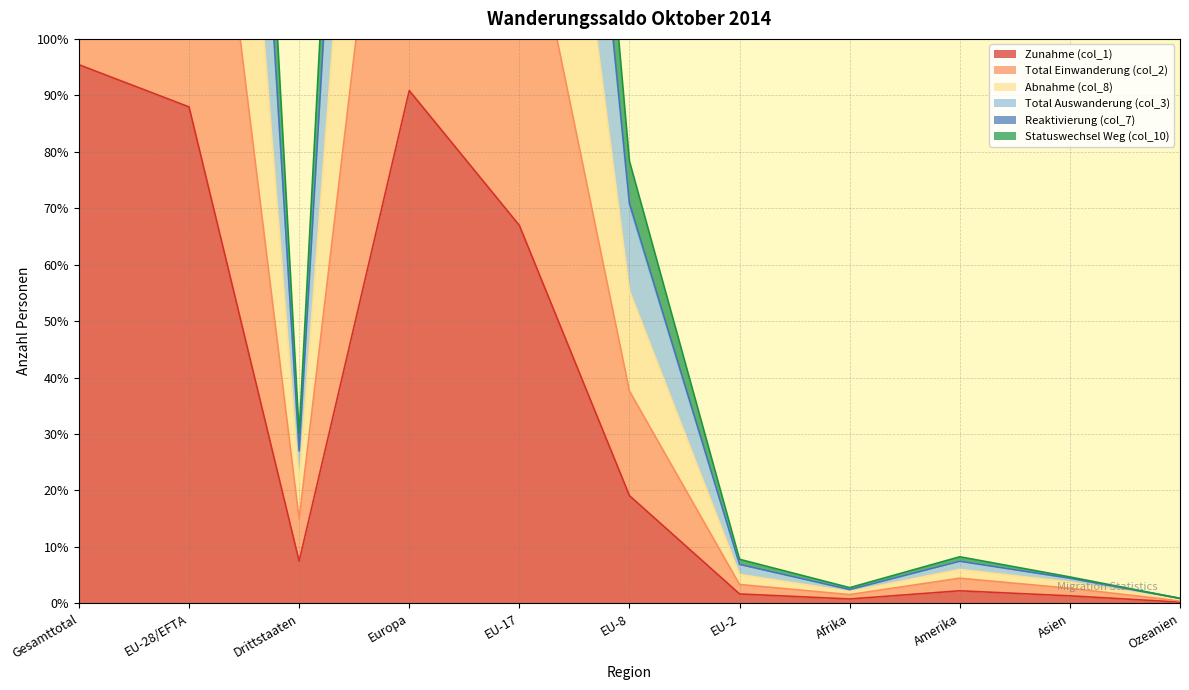

The value of Total Einwanderung (col_2) at Europa is 179.6. True or false?

True